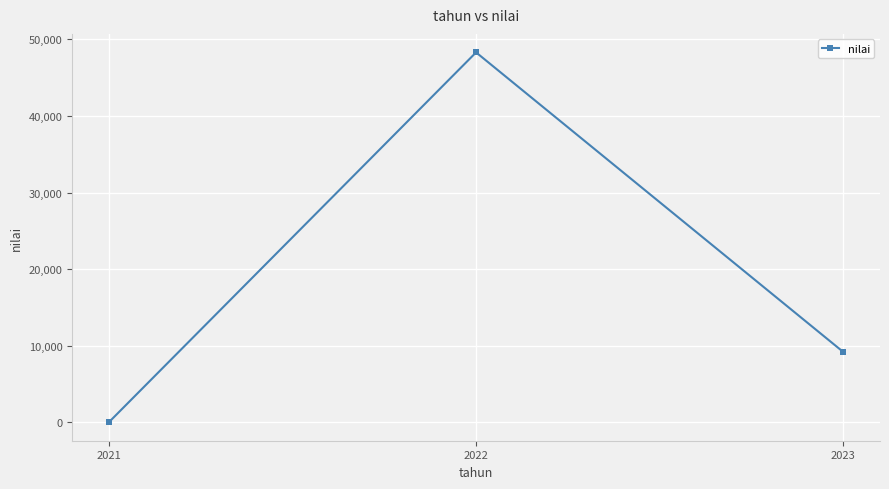

What is the difference between the second highest and minimum values?

9168.5